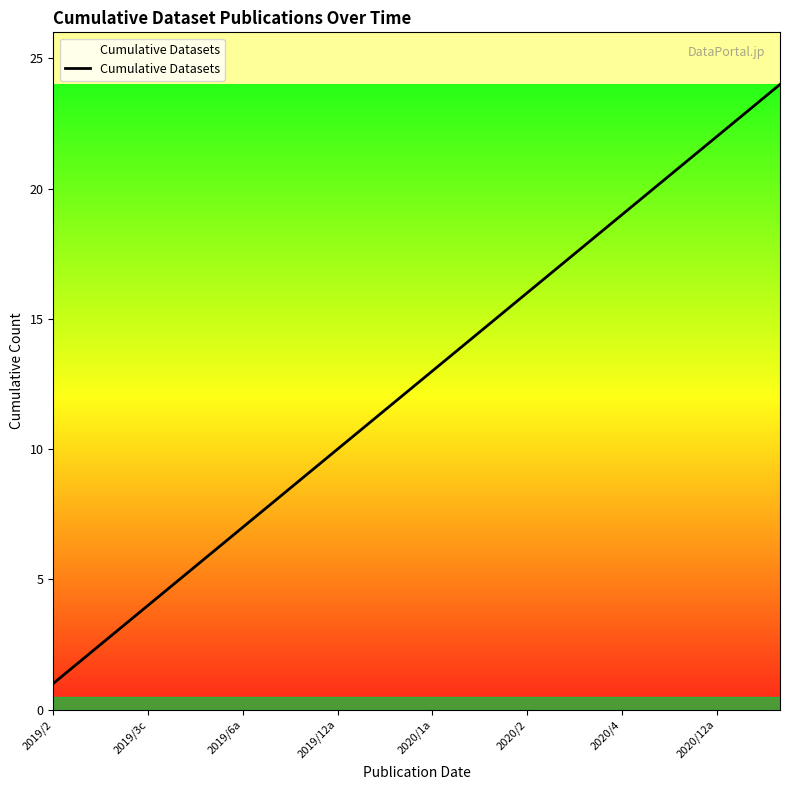

What is the difference between the maximum and minimum values?

23